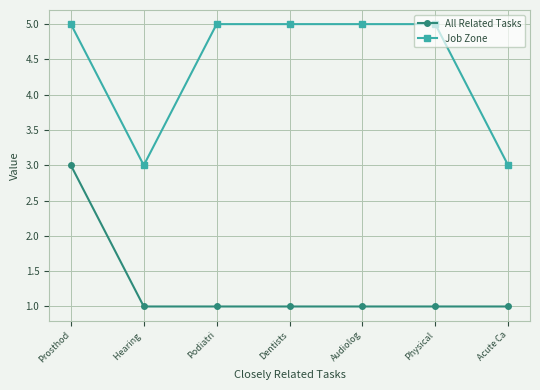

Reading left to right, extract all data points from this chart.

All Related Tasks: 3	1	1	1	1	1	1
Job Zone: 5	3	5	5	5	5	3